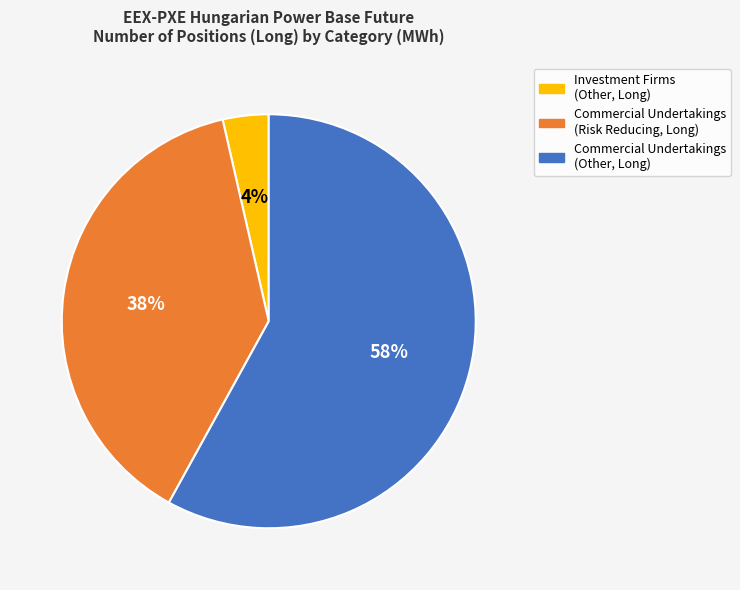

How many slices are in this pie chart?

3